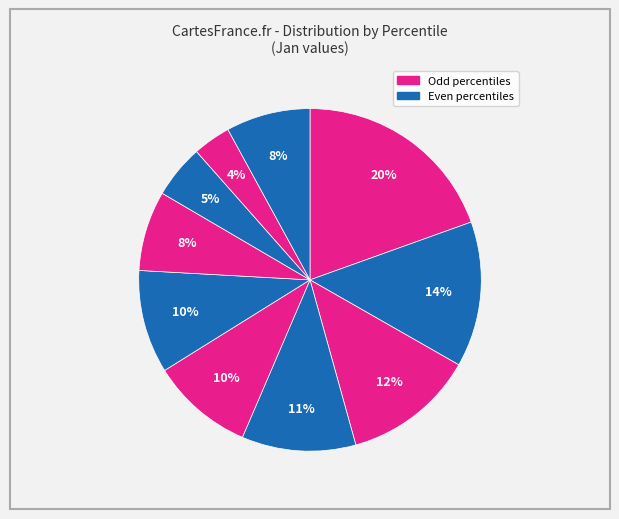

How many segments does this pie chart have?

10